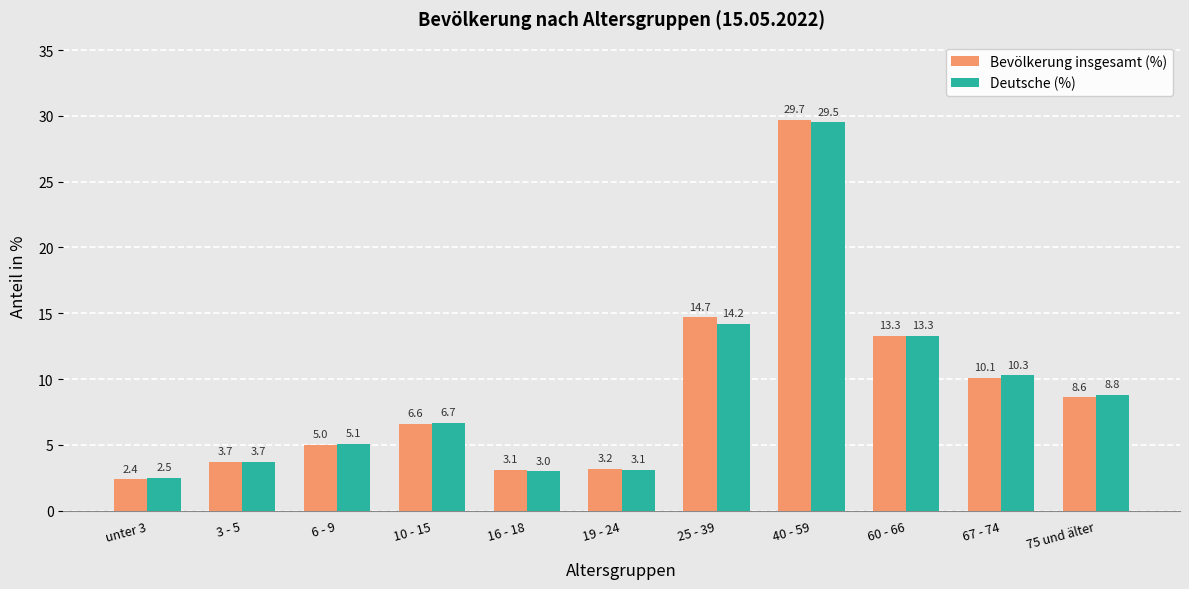

What is the difference between the maximum and second lowest values in the Bevölkerung insgesamt (%) series?

26.6